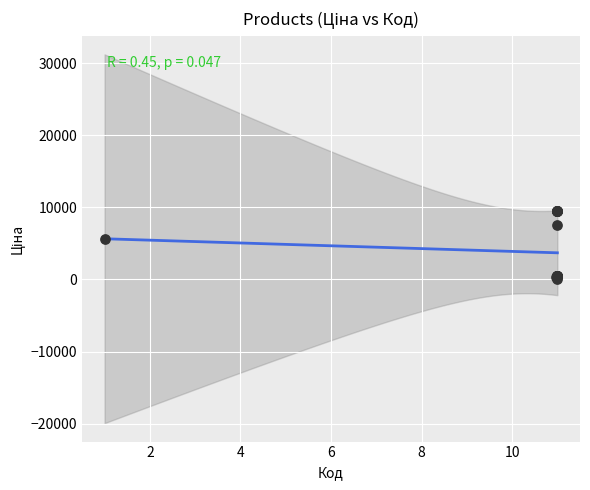

What Y value in the scatter plot is closest to 4756?

5673.8